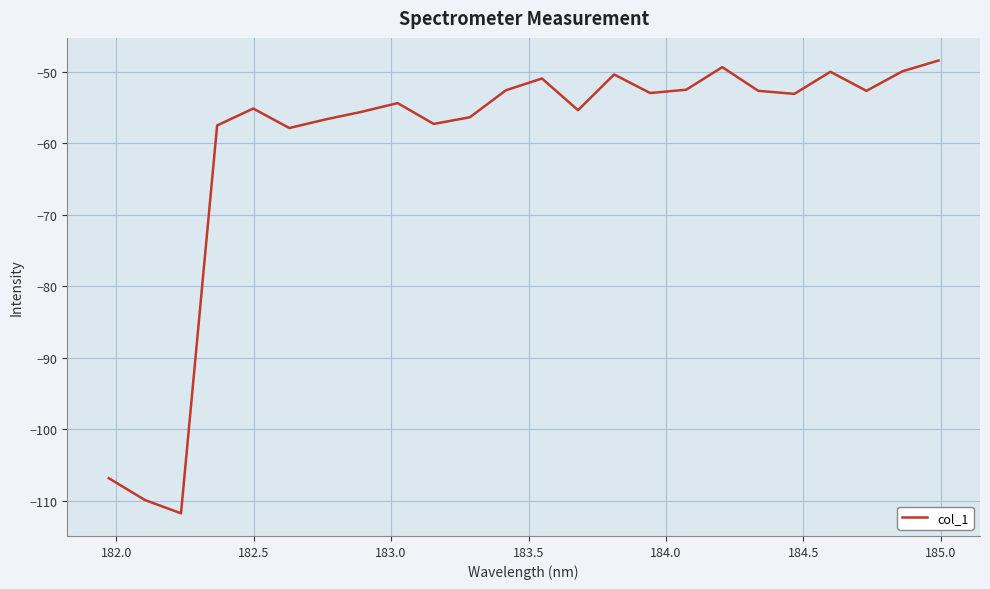

What is the smallest value displayed?

-111.8